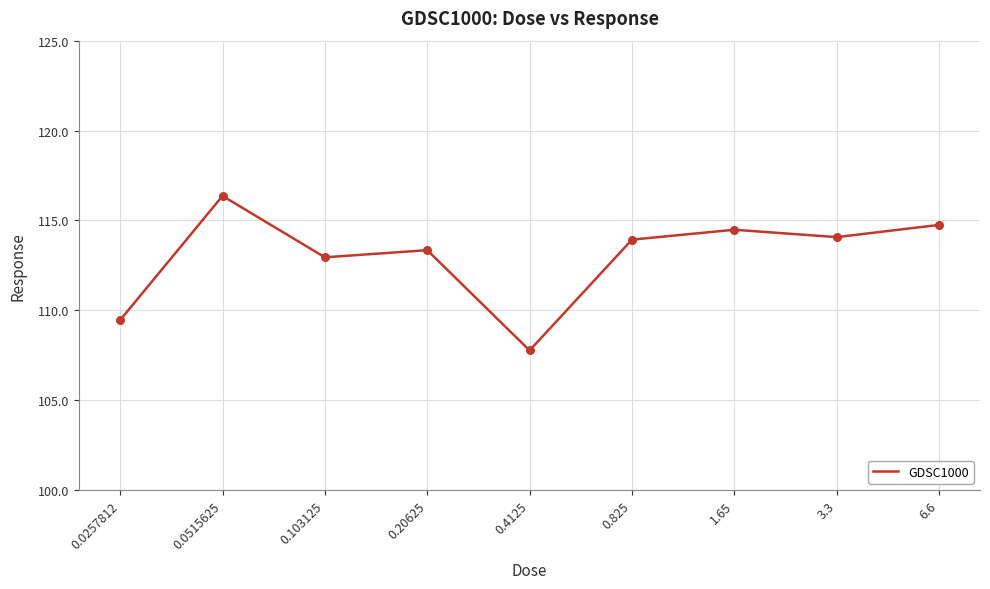

Approximately how many times larger is the value at 0.0257812 compared to 3.3?

1.0